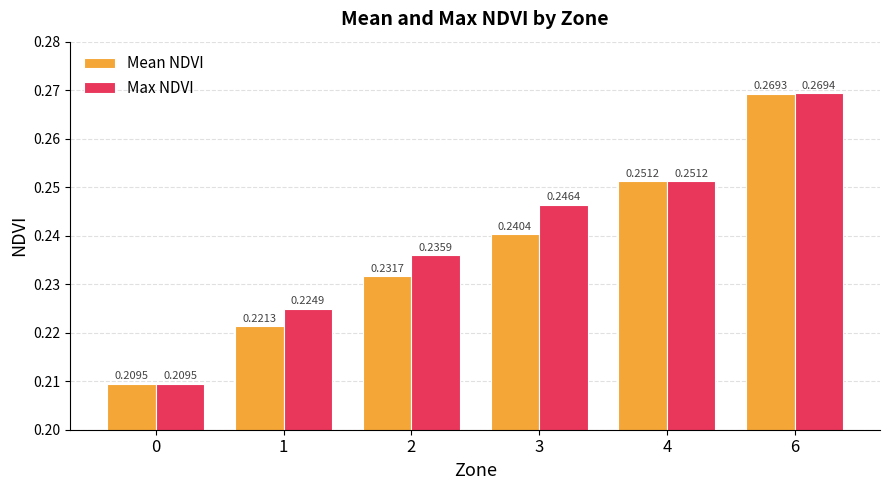

Are the bars horizontal?

No